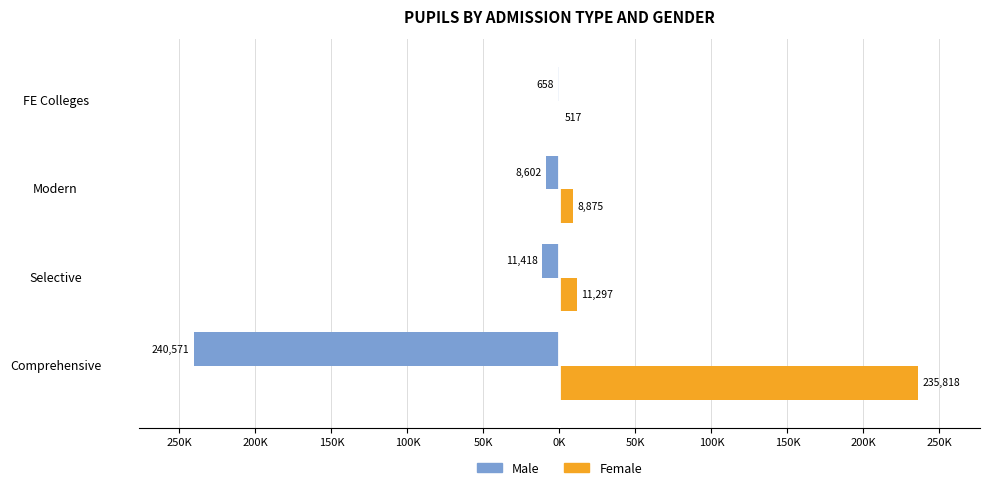

Which series has the widest spread of values?

Male